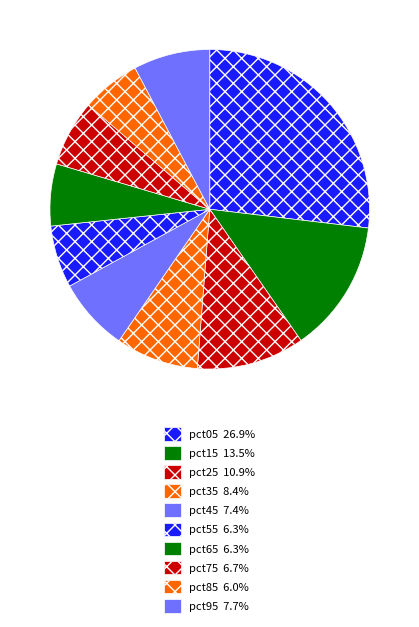

Is there any slice that represents more than half of the pie?

No